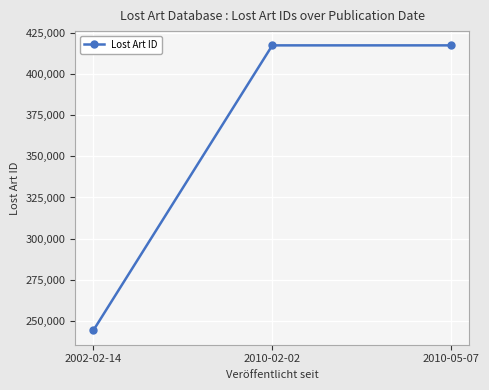

What is the average value?

359638